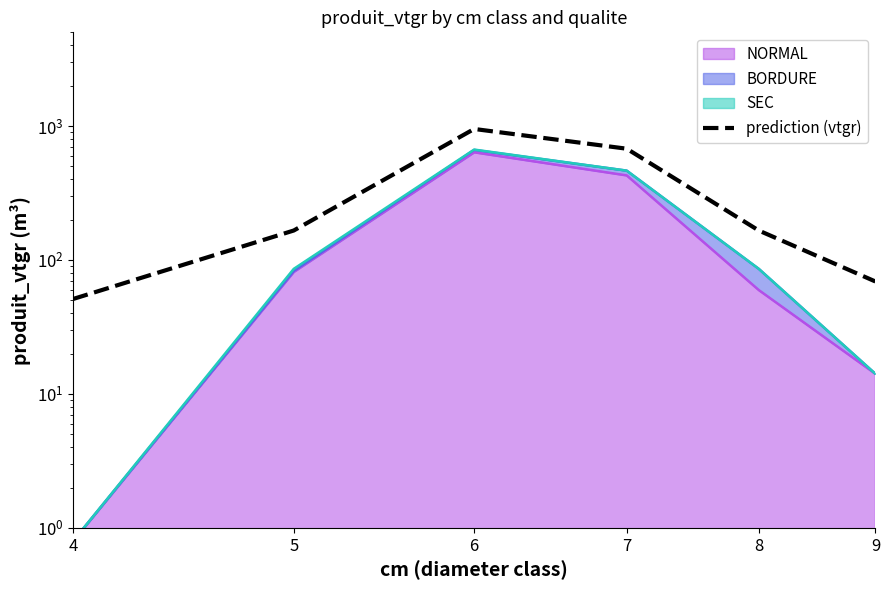

What is the minimum value shown in the chart?

51.1